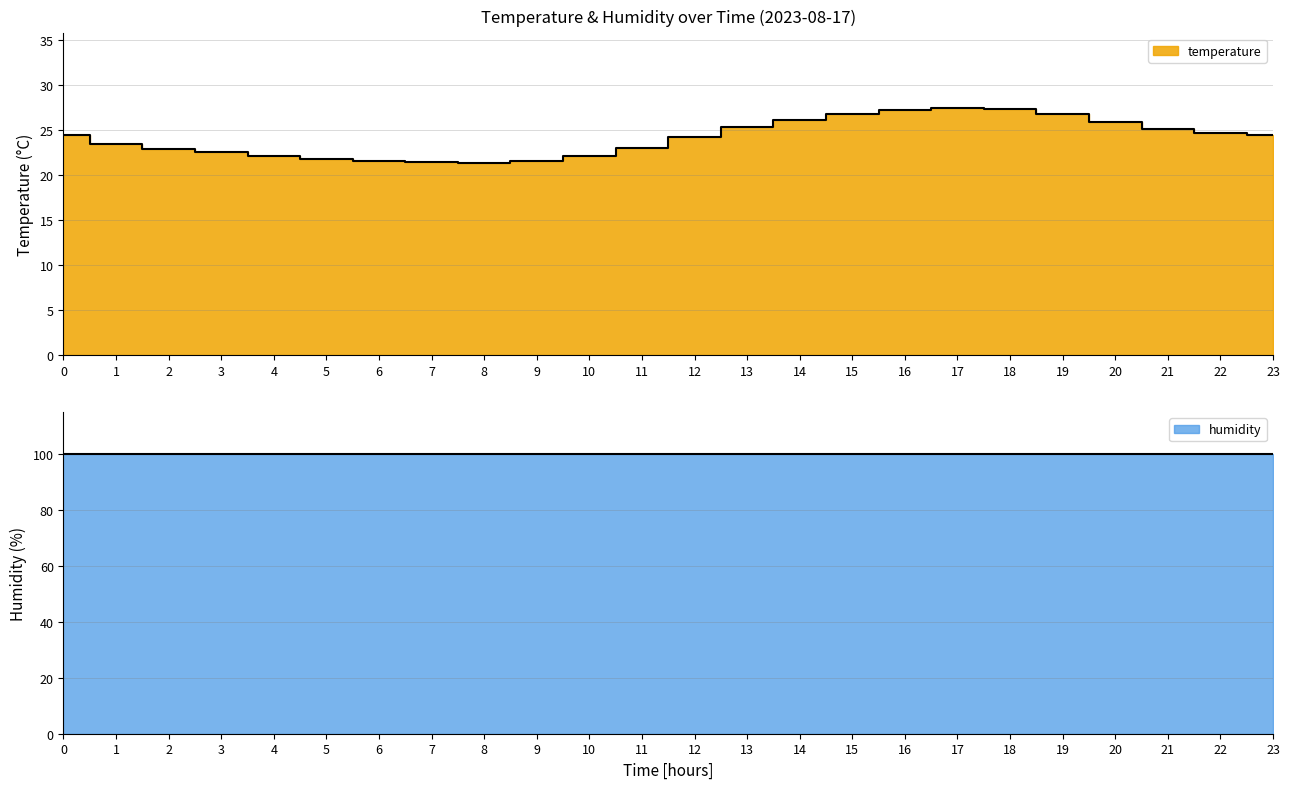

Which category has the highest value across all series?

17